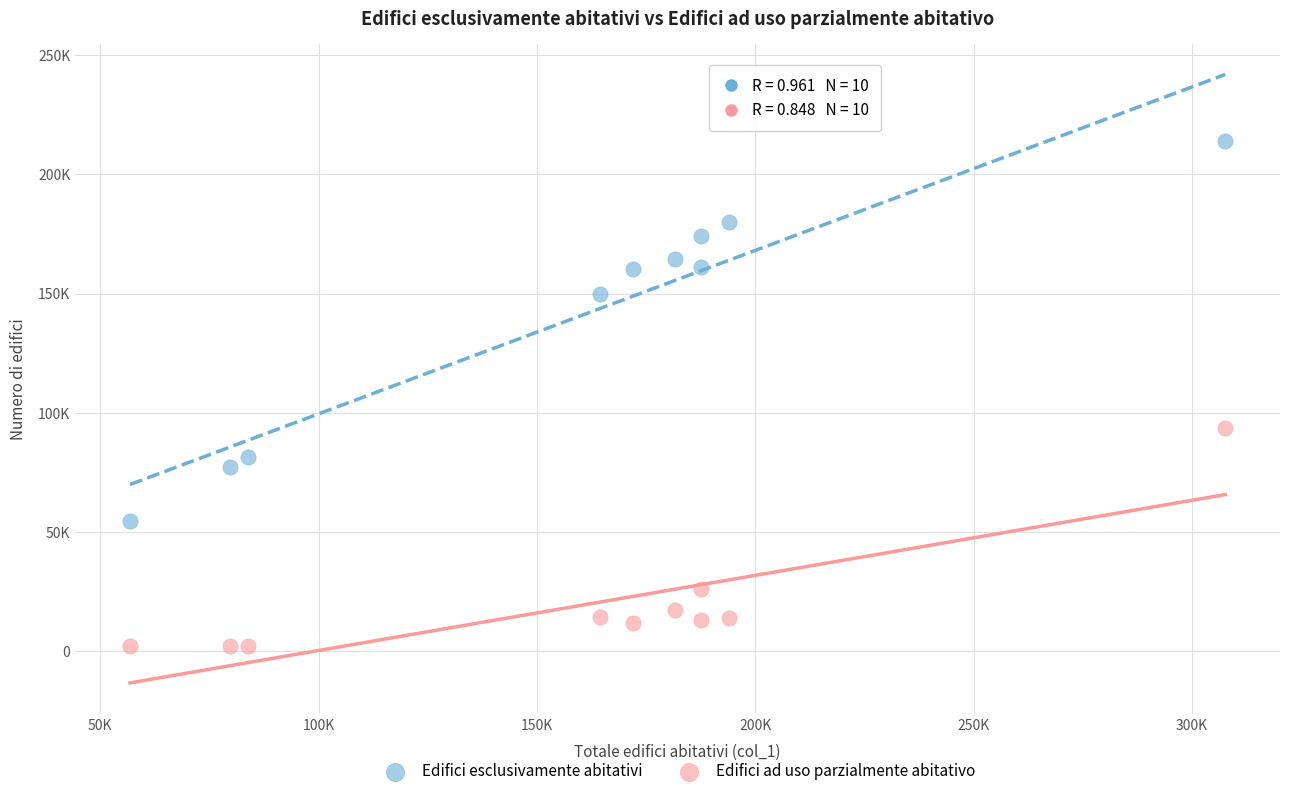

Which series contains the lowest Y value?

Edifici ad uso parzialmente abitativo